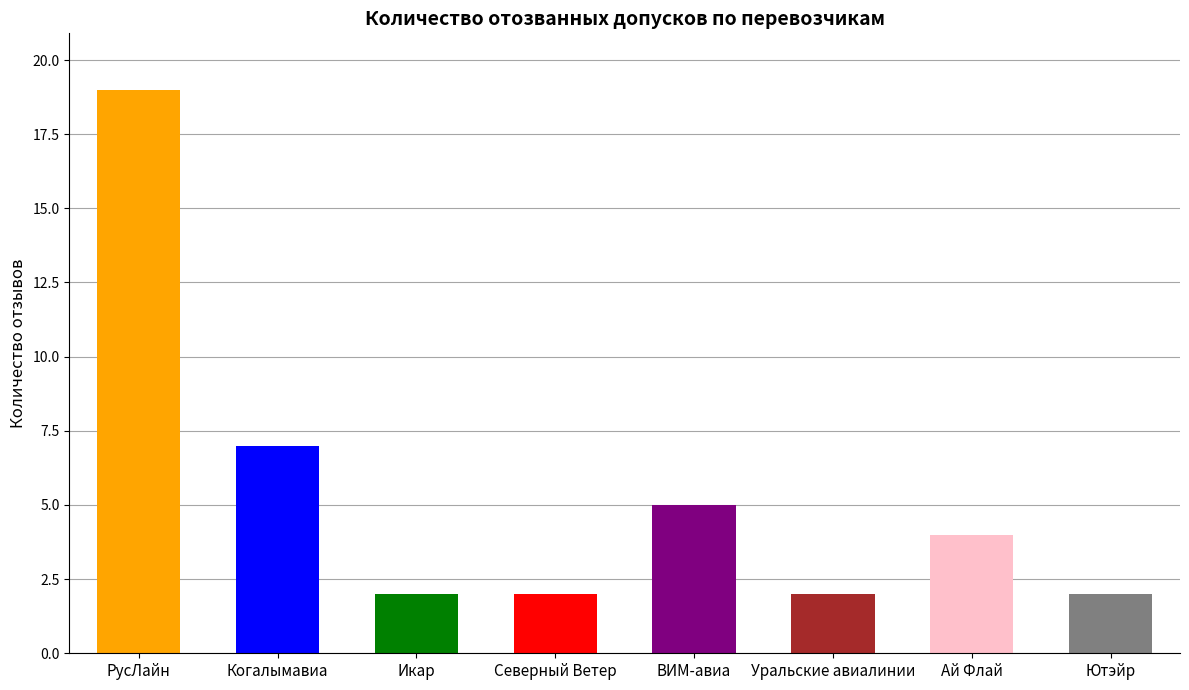

What is the difference between the second highest and second lowest values?

5